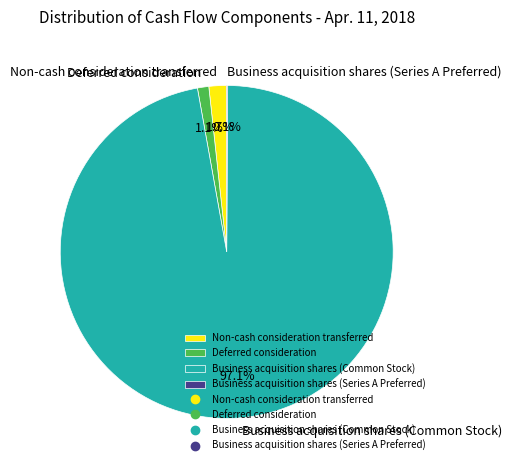

Between Deferred consideration and Business acquisition shares (Common Stock), which is larger?

Business acquisition shares (Common Stock)